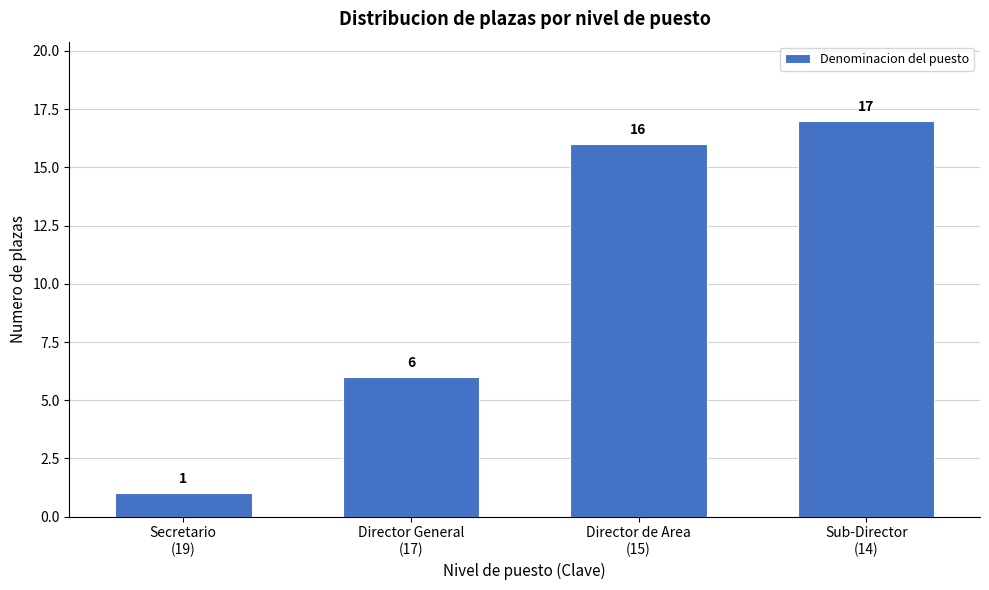

Reading left to right, what are all the values shown in this chart?

1	6	16	17